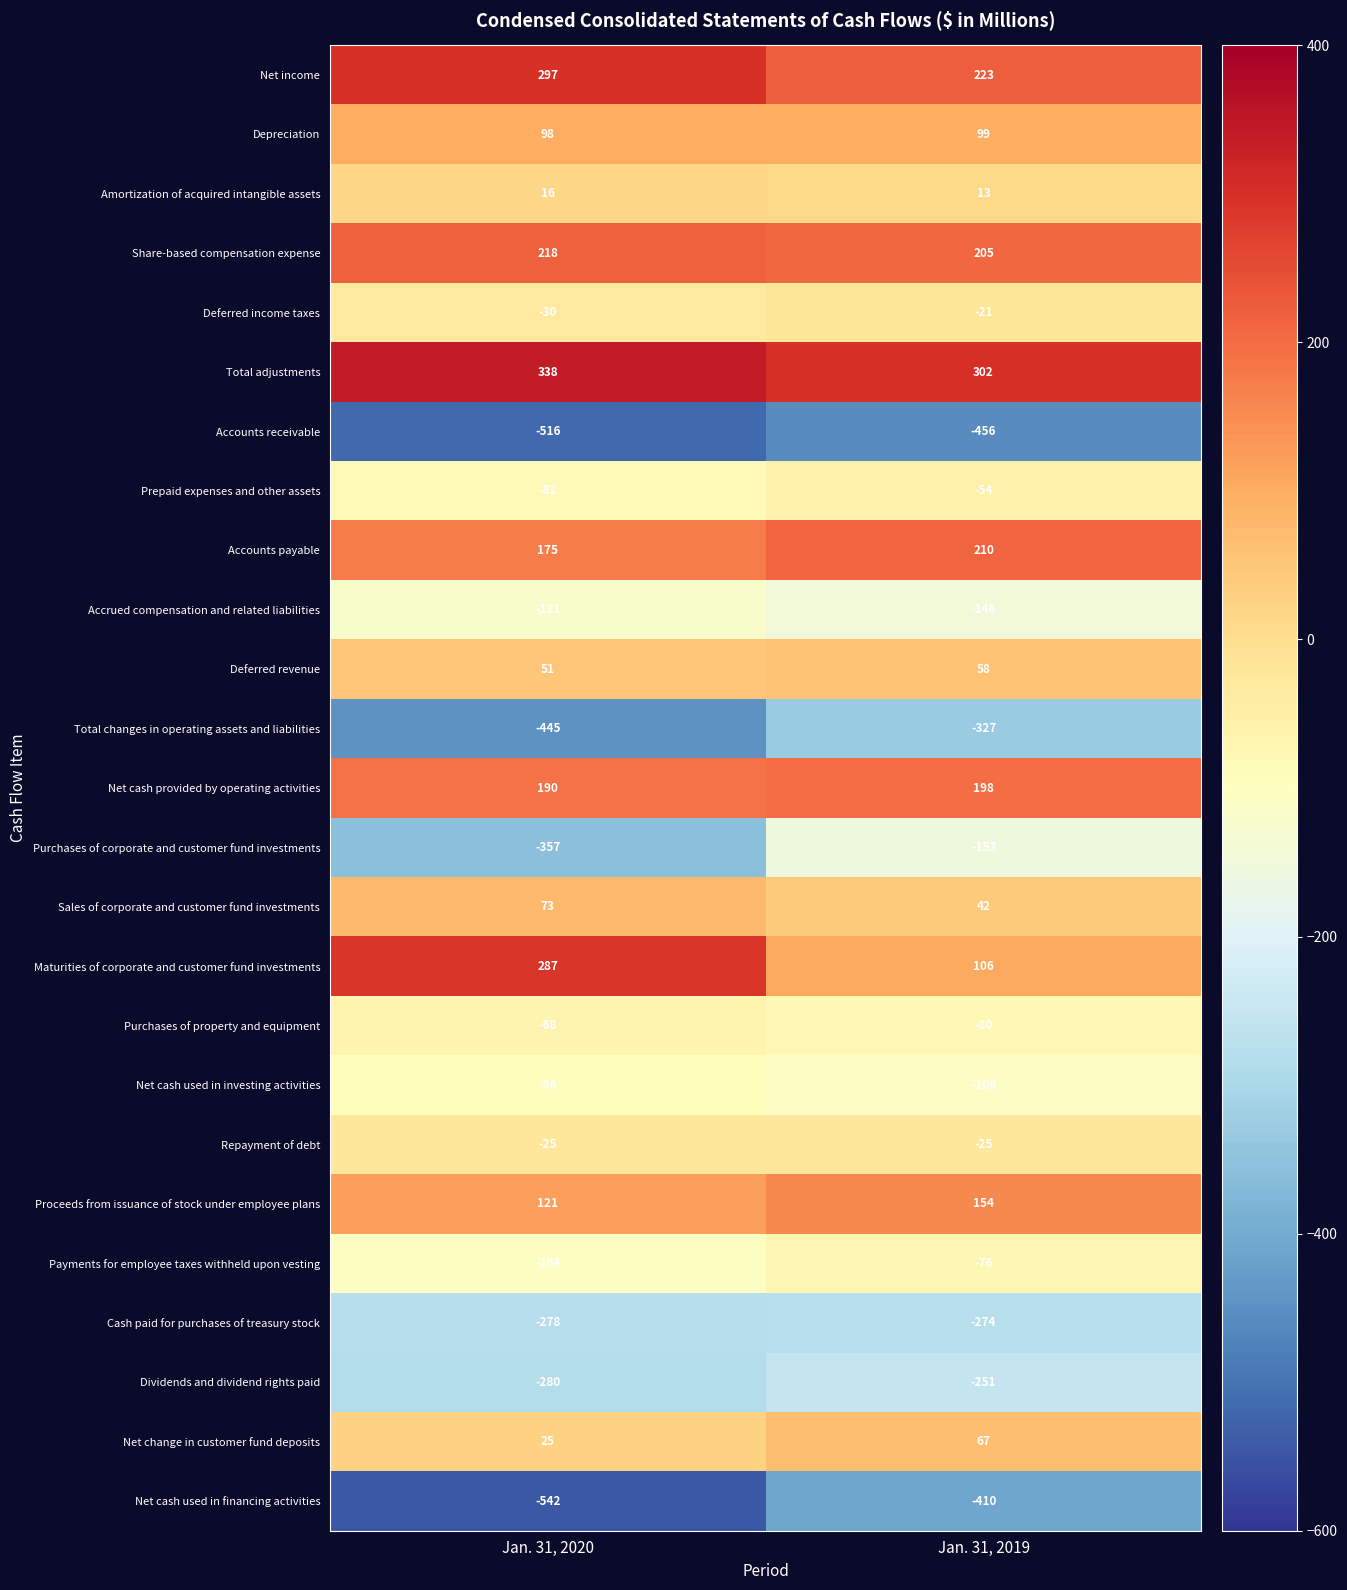

At which category is the sum across all series the highest?

Jan. 31, 2019